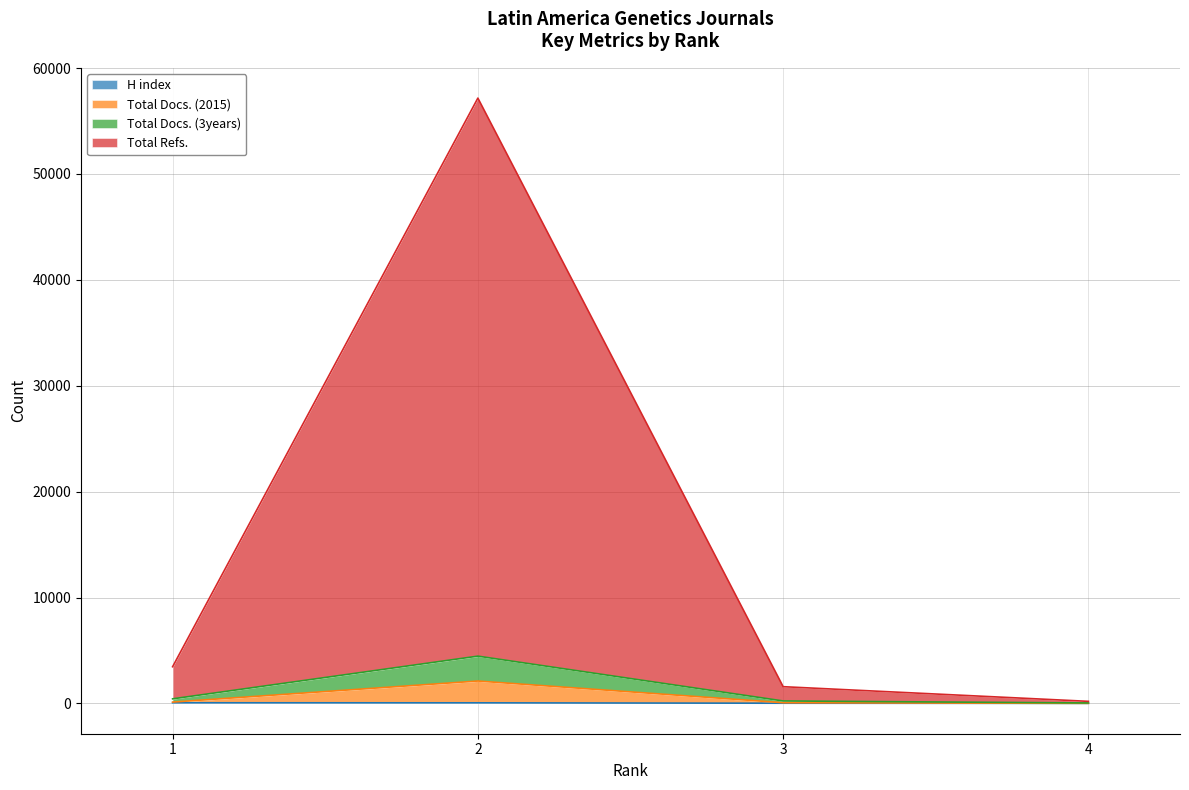

What are all the series names shown in the legend?

H index, Total Docs. (2015), Total Docs. (3years), Total Refs.